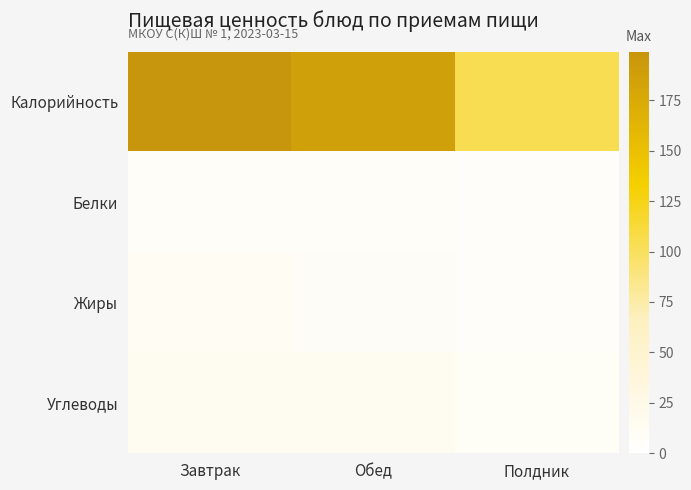

Which series changed the most between Обед and Полдник?

Калорийность